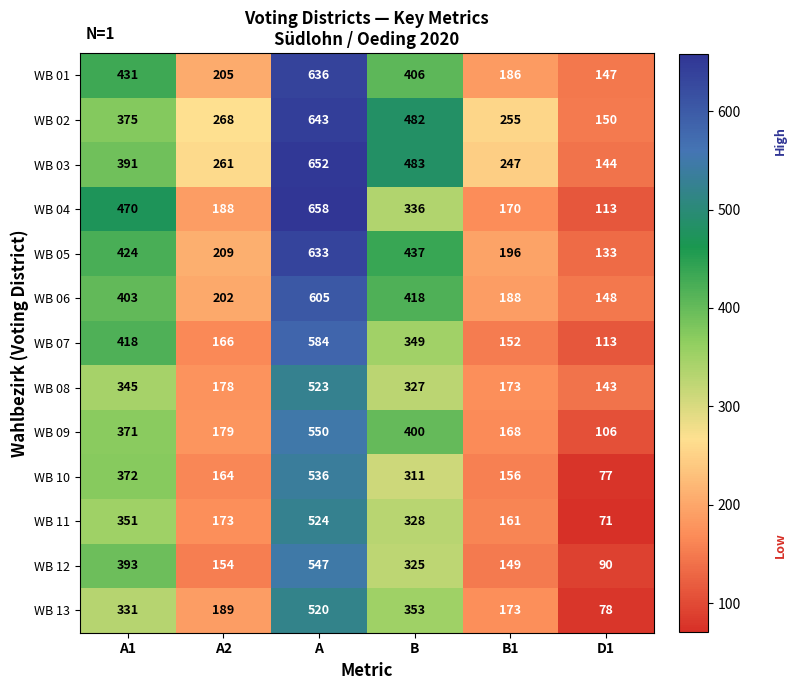

Which category has the highest value in the WB 07 series?

A